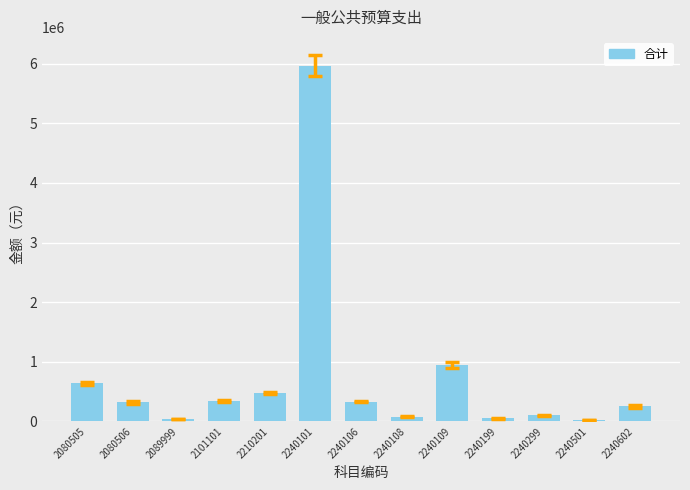

At which label is the value closest to 2994126?

2240109